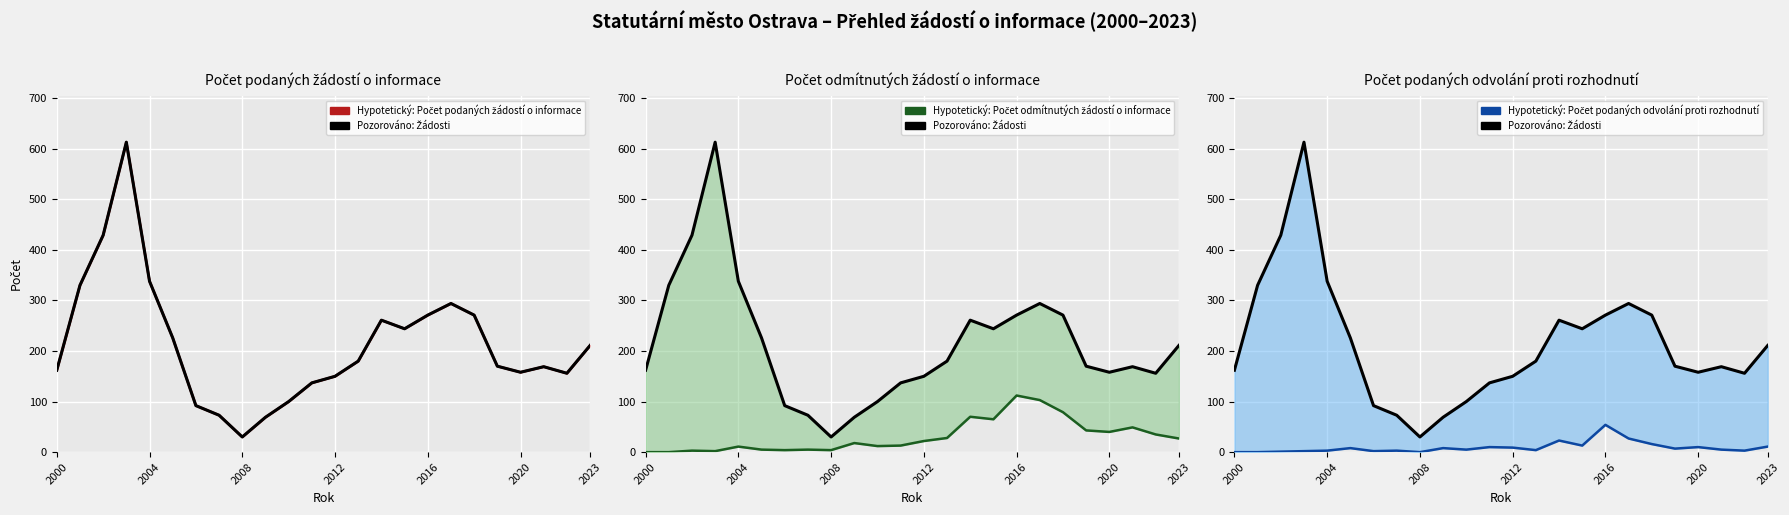

What is the maximum value shown in the chart?

613